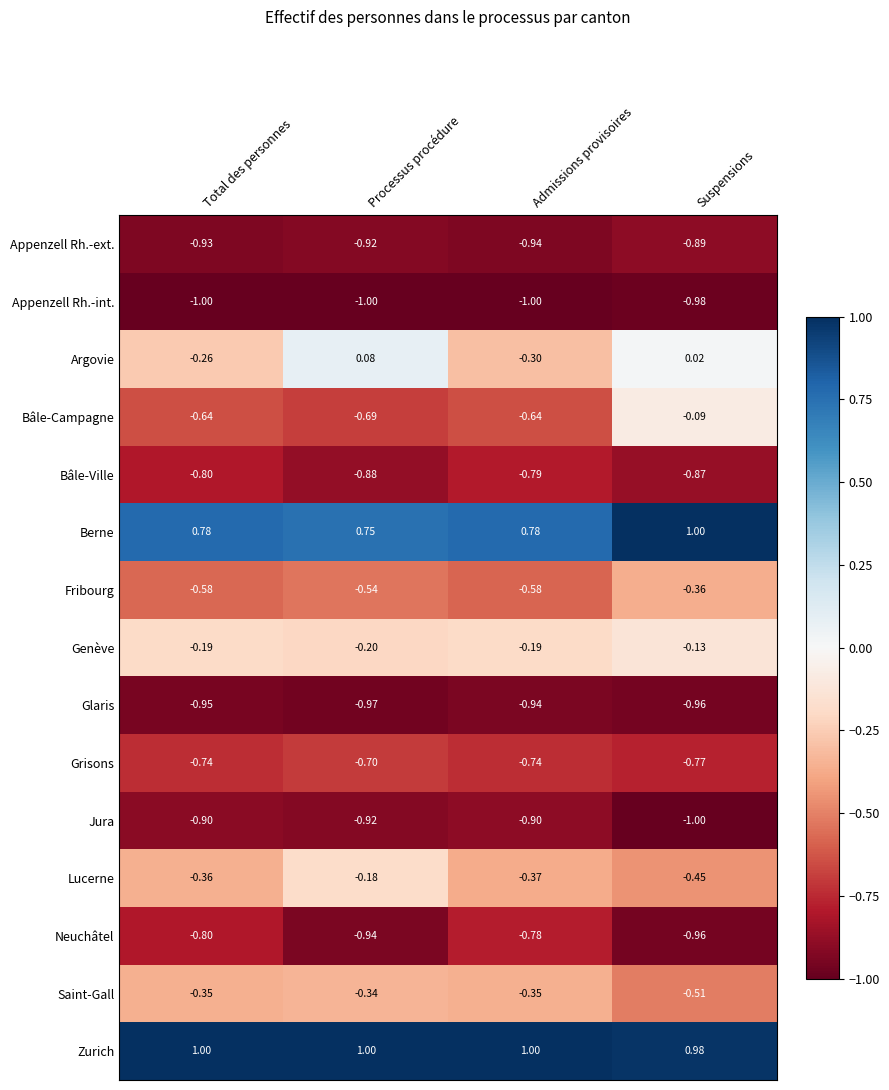

At which category is the sum across all series the highest?

Suspensions